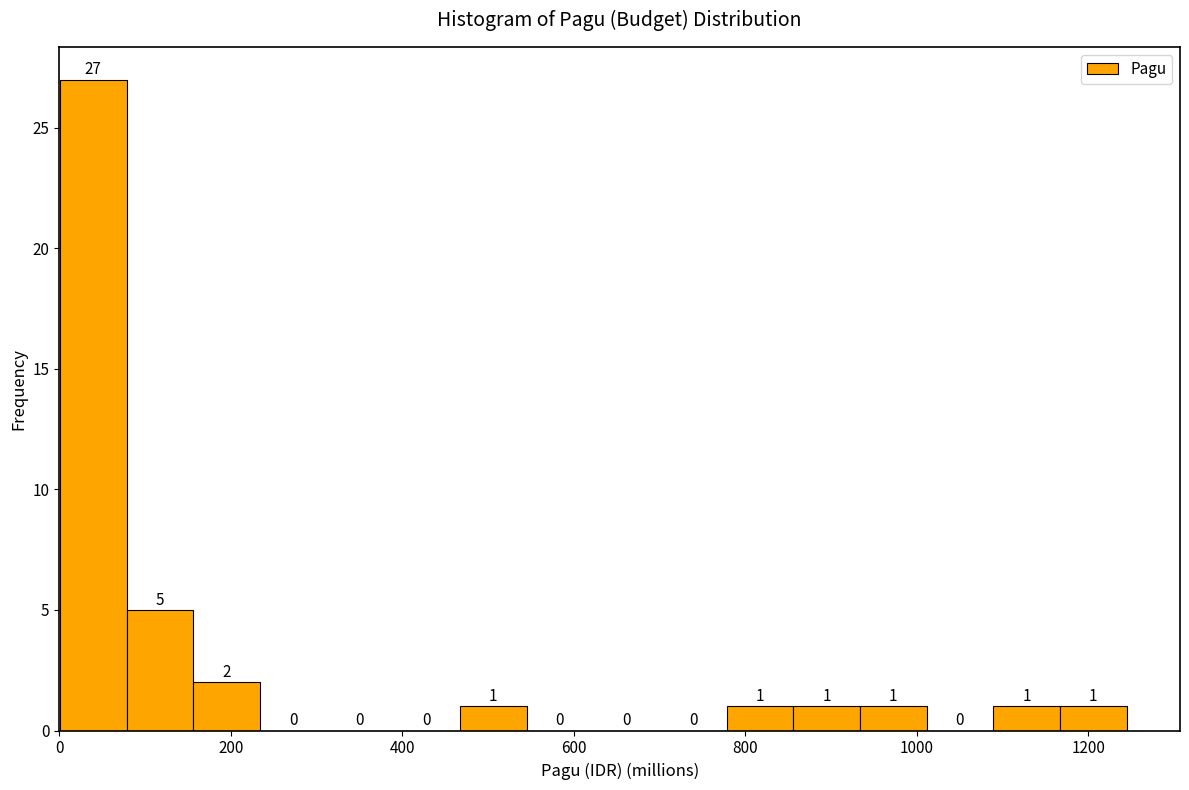

Read against the x-axis, roughly where is the centre of the tallest bar?

40